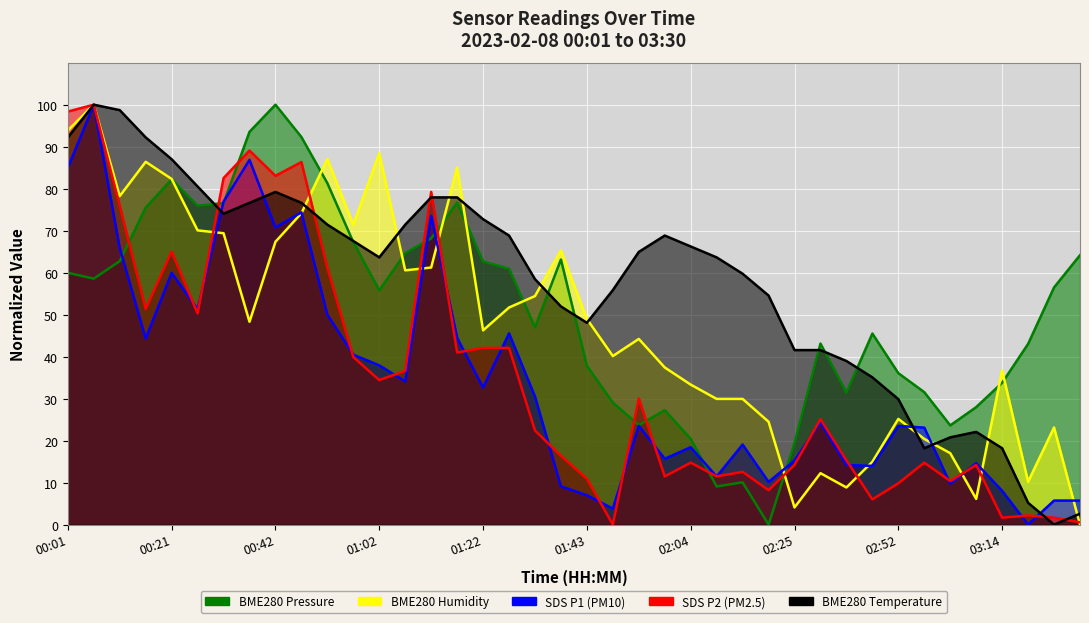

The value of SDS_P2 at 02:09 is 11.5. True or false?

True